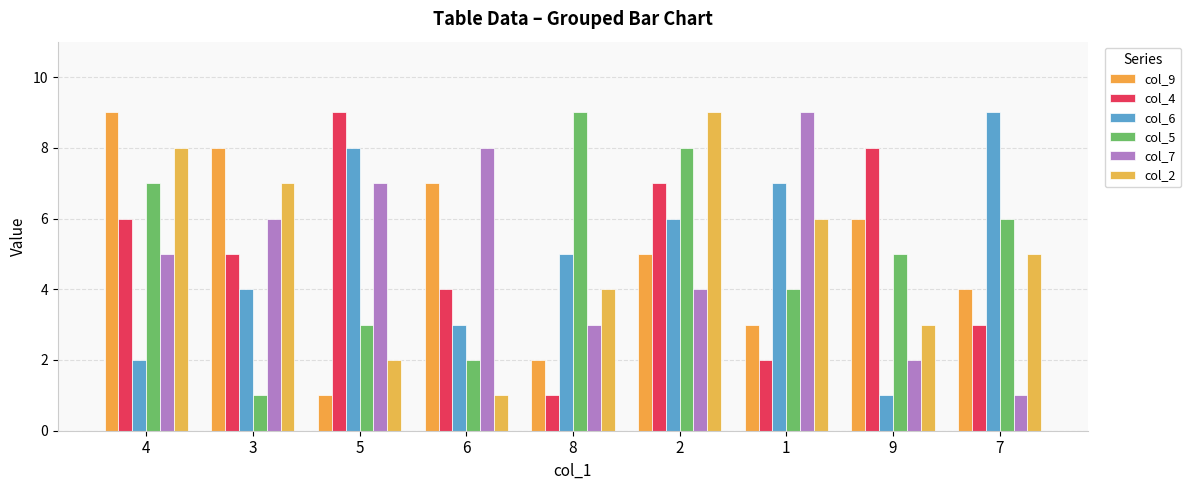

How many distinct data groups are displayed?

6